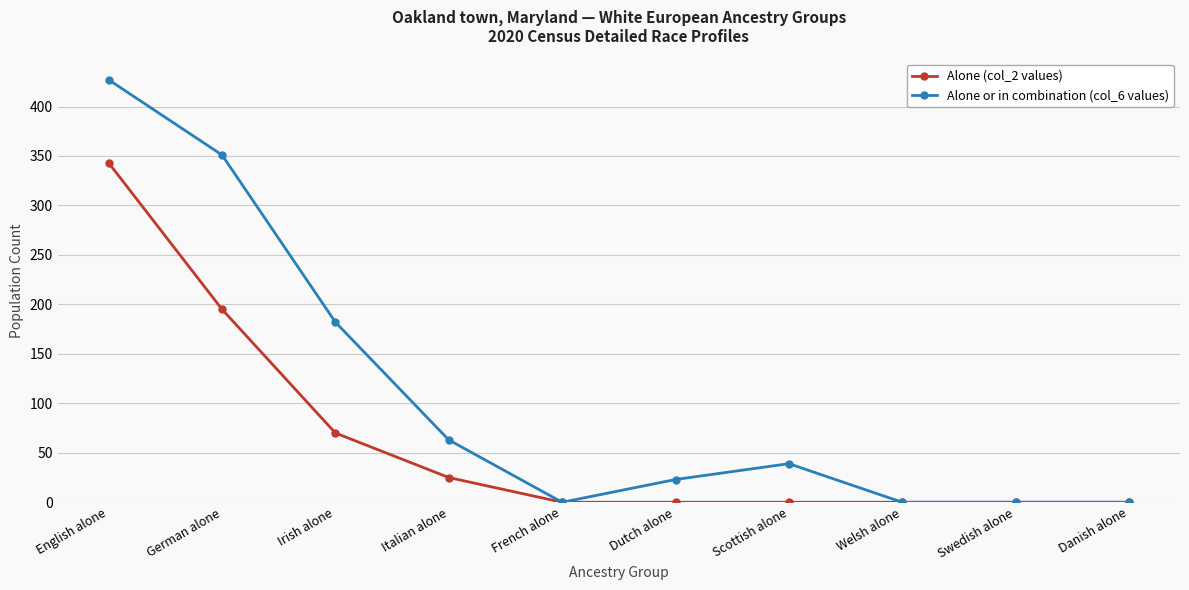

What is the value of the Alone (col_2 values) point at the 2nd from the left?

195